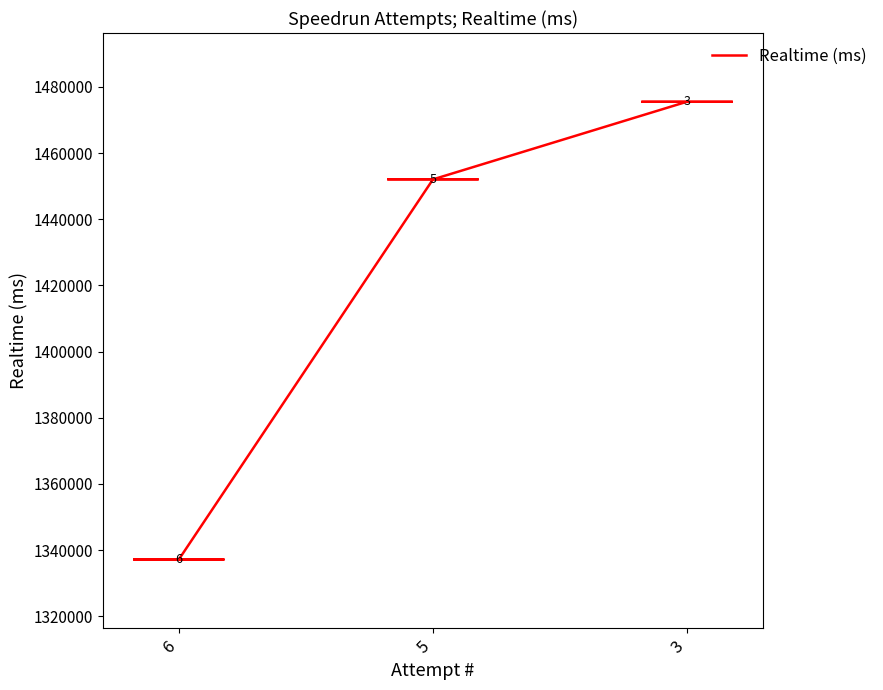

Reading left to right, what are all the values shown in this chart?

6=1337160	5=1452038	3=1475520